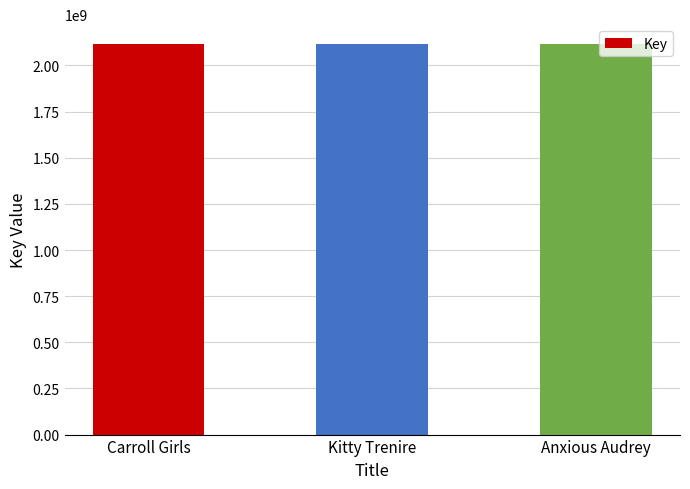

What is the sum of the values at Anxious Audrey and Kitty Trenire?

4235812050